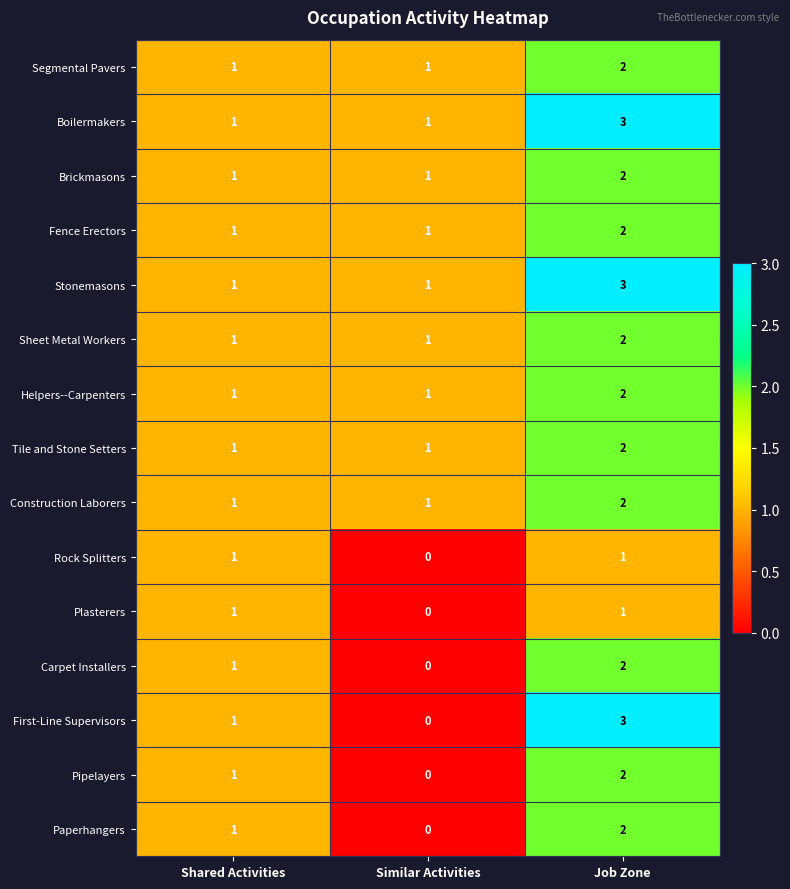

What is the sum of all Paperhangers values?

3